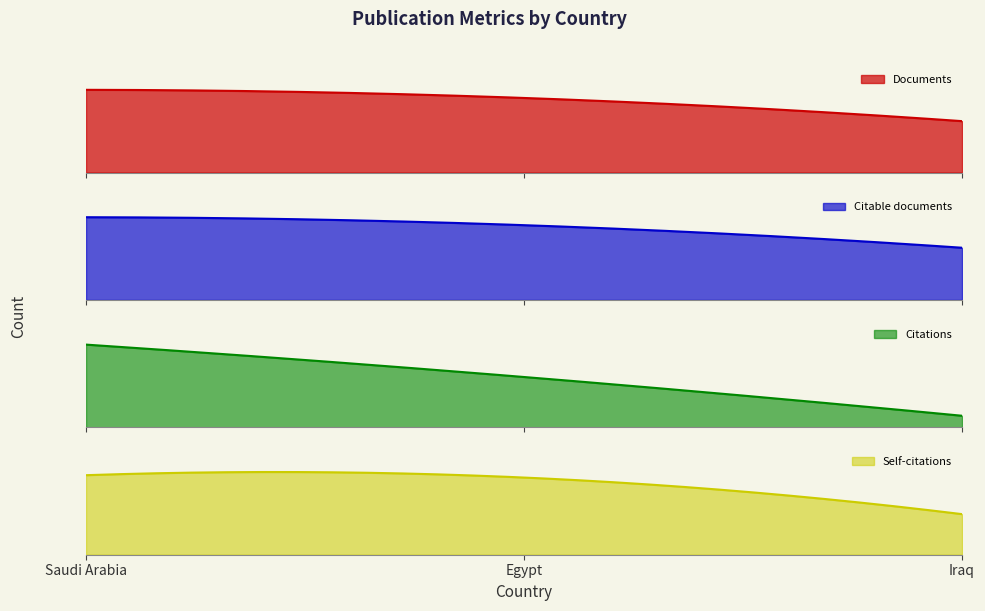

Which category has the lowest value in the Self-citations series?

Iraq